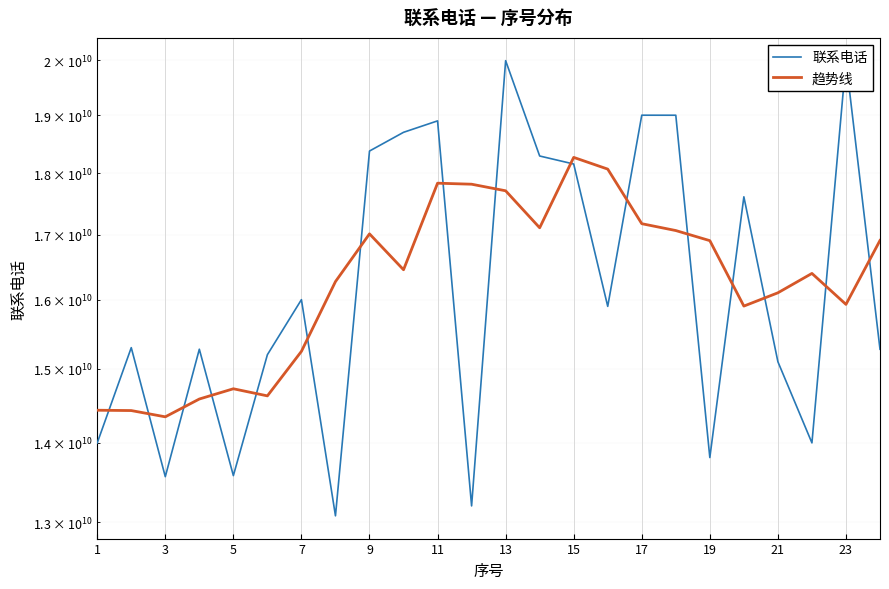

Which series has the largest total across all categories?

联系电话